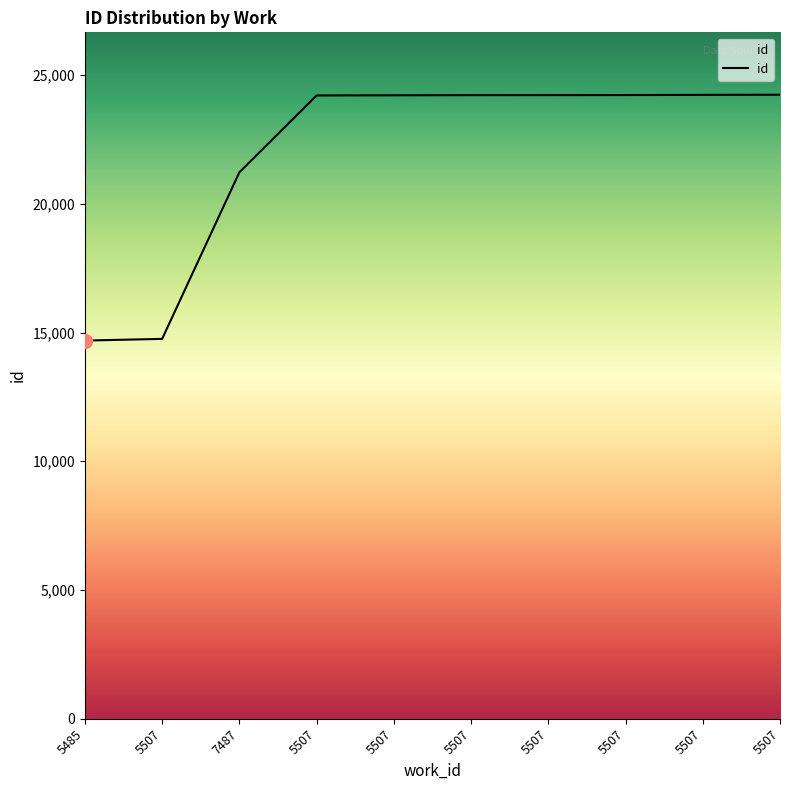

How many lines are shown in the chart?

1